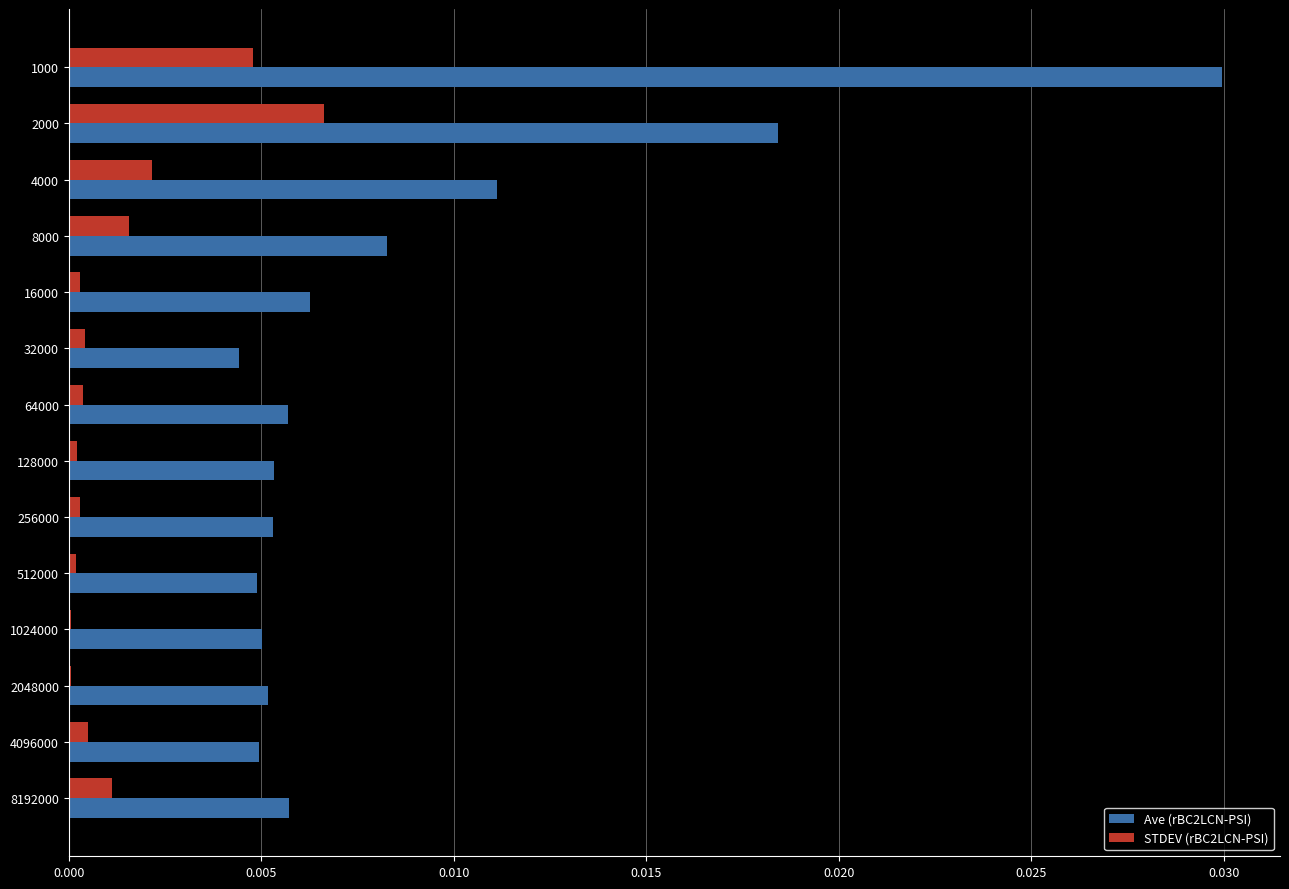

Which category has the highest value in the STDEV (rBC2LCN-PSI) series?

2000